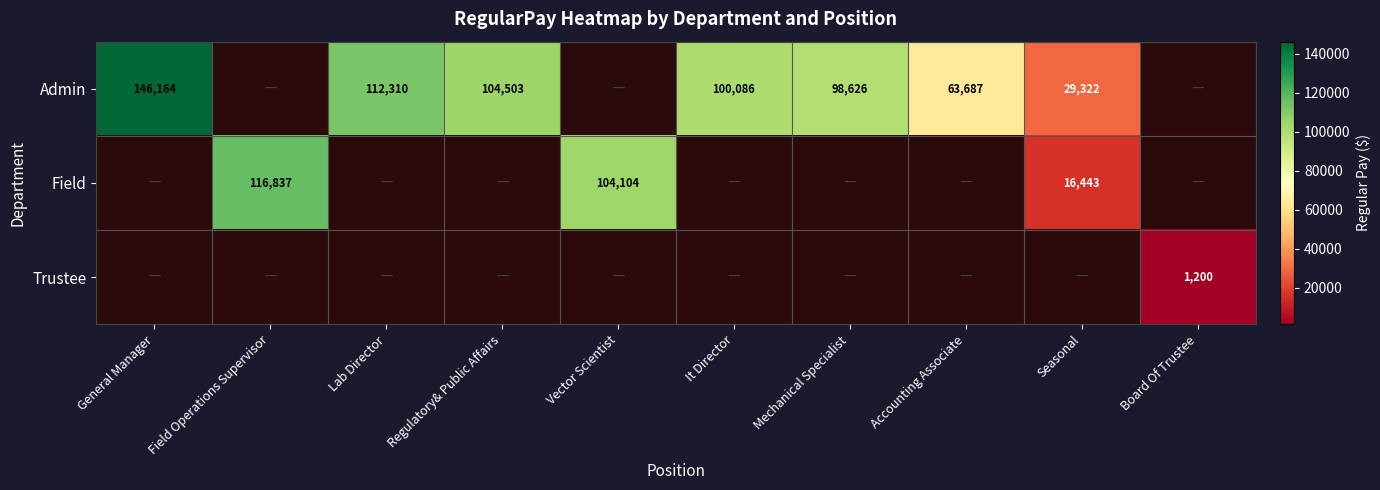

At how many categories does at least one series exceed 107279?

3